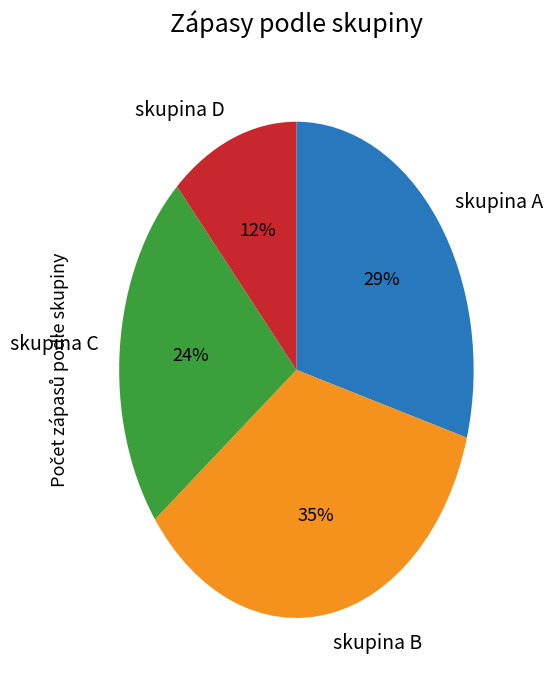

Is it true that skupina B is 26% of the pie?

False